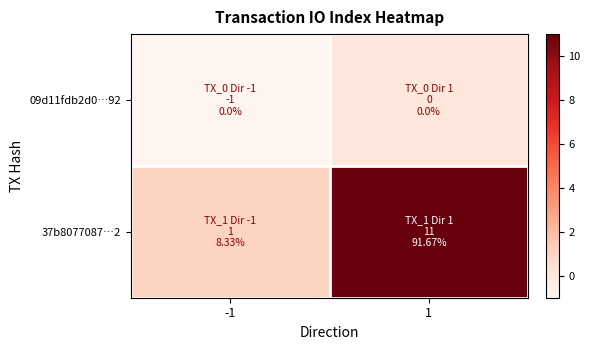

Reading right to left, what are all the values shown in this chart?

09d11fdb2d0…92: 1=0	-1=-1
37b8077087…2: 1=11	-1=1